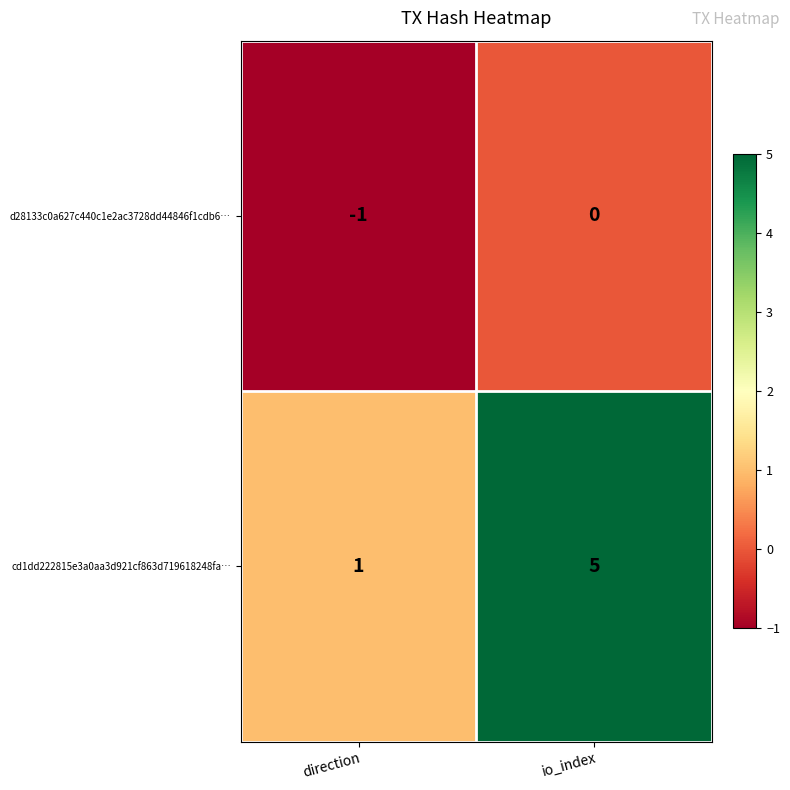

Which series has the widest spread of values?

cd1dd222815e3a0aa3d921cf863d719618248fa…